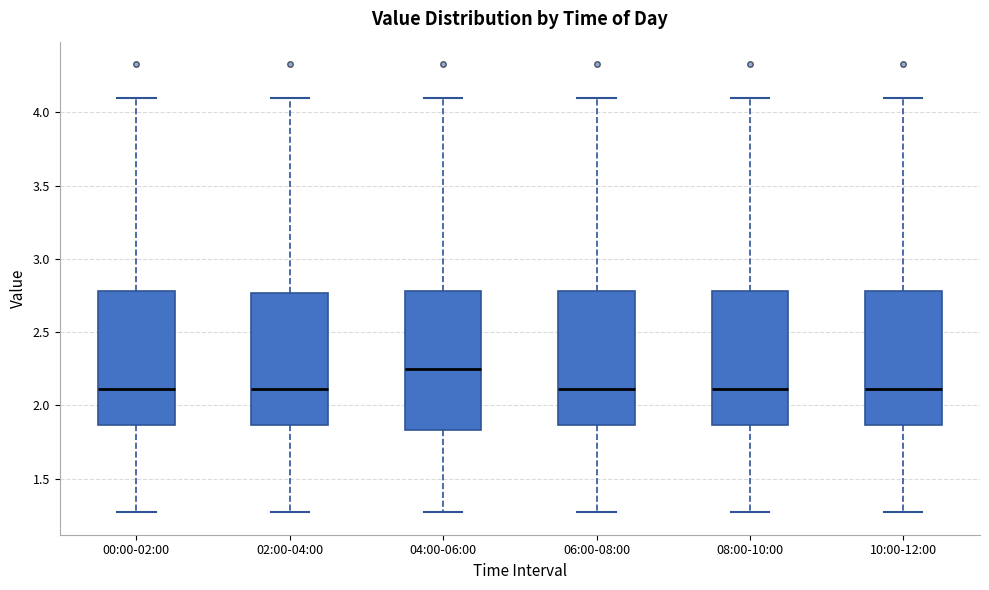

Reading left to right, transcribe this box plot: for each box, give where its median line is, the range the box spans, and where its two whiskers end, as read against the y-axis. The values are not printed on the chart, so give them approximately, as read against the axis.

00:00-02:00: median 2.10, box 1.85 to 2.80, whiskers 1.25 to 4.10
02:00-04:00: median 2.10, box 1.85 to 2.75, whiskers 1.25 to 4.10
04:00-06:00: median 2.25, box 1.85 to 2.80, whiskers 1.25 to 4.10
06:00-08:00: median 2.10, box 1.85 to 2.80, whiskers 1.25 to 4.10
08:00-10:00: median 2.10, box 1.85 to 2.80, whiskers 1.25 to 4.10
10:00-12:00: median 2.10, box 1.85 to 2.80, whiskers 1.25 to 4.10